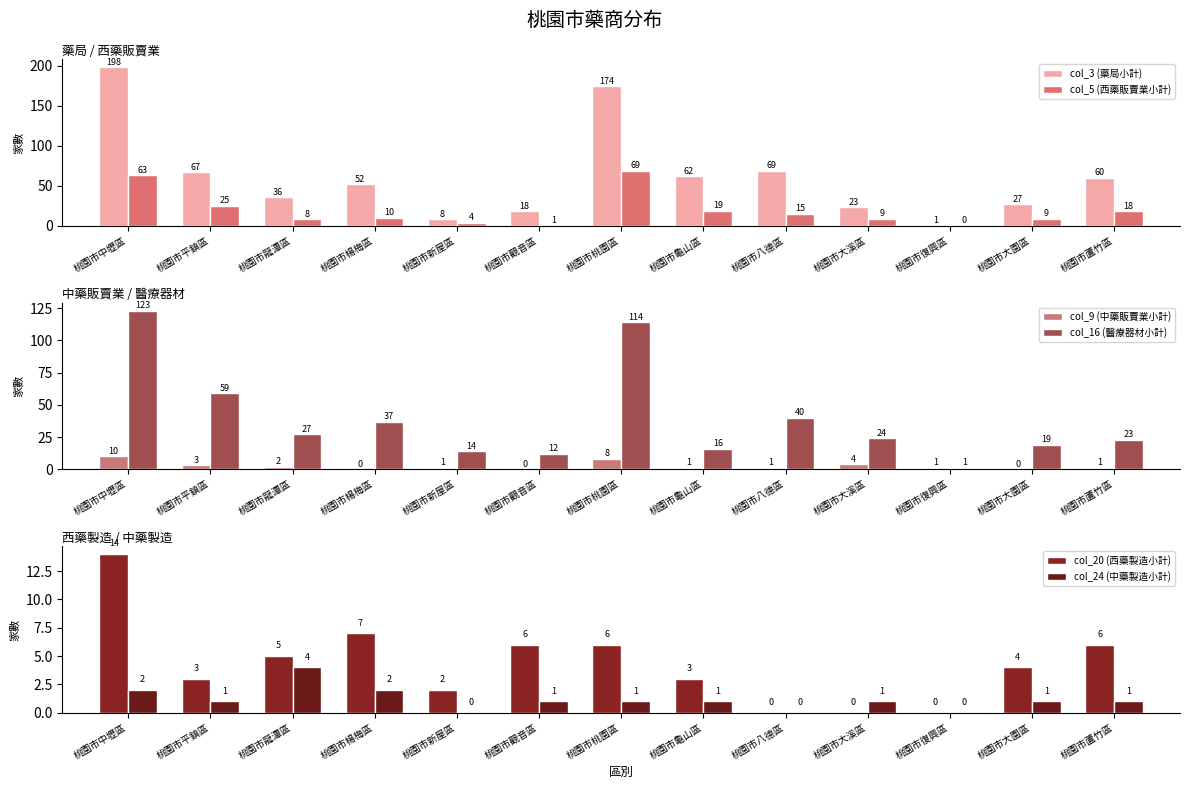

The col_24 (中藥製造小計) series shows 1 at 桃園市觀音區. True or false?

True